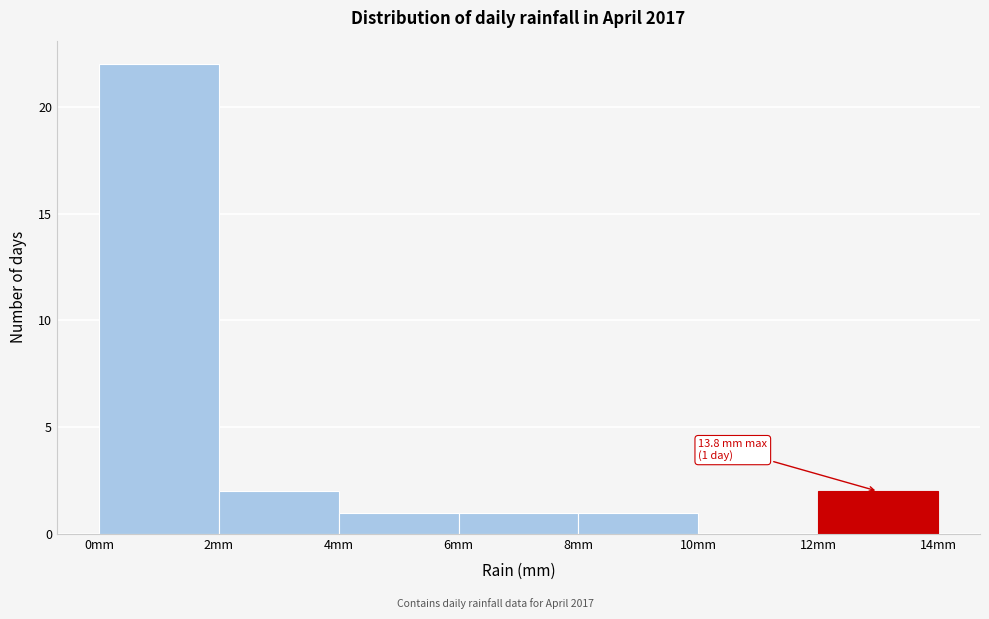

Over which range of the x-axis is the bar tallest?

0 to 2